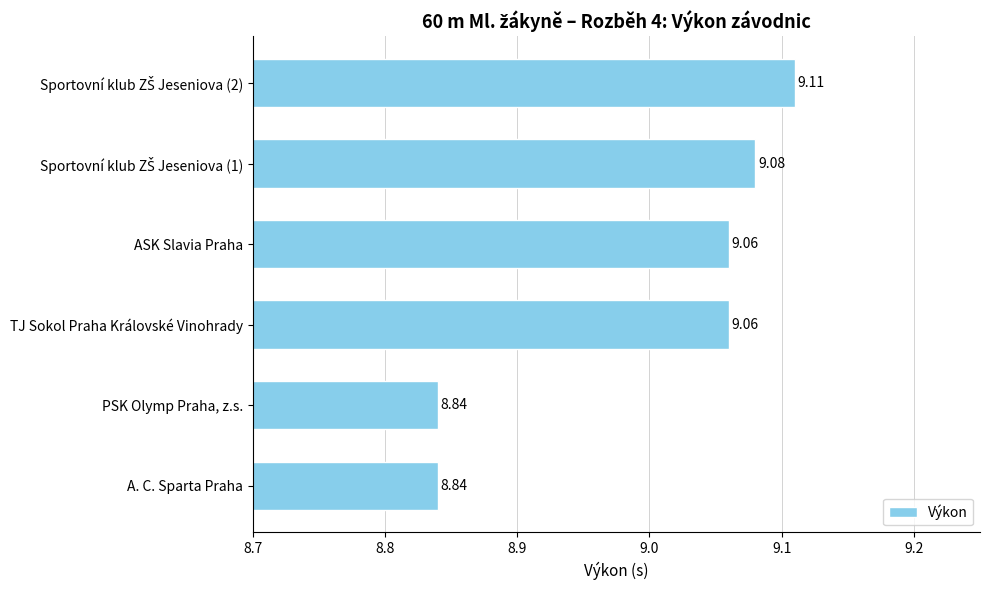

What is the ratio of the value at ASK Slavia Praha to the value at TJ Sokol Praha Královské Vinohrady?

1.0